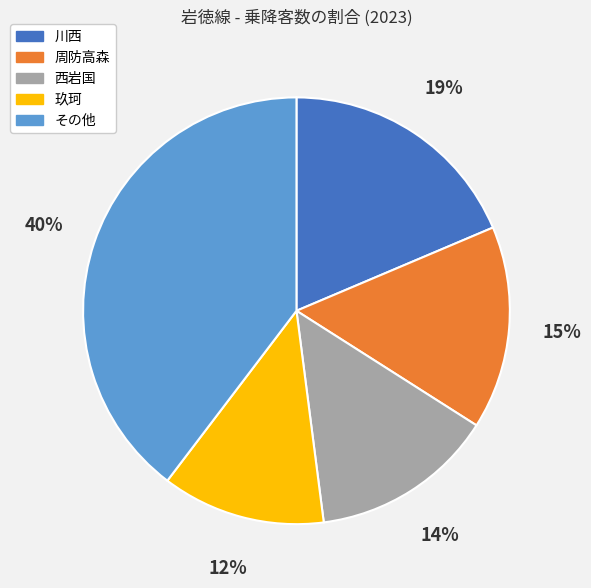

Count the number of slices in the pie.

5